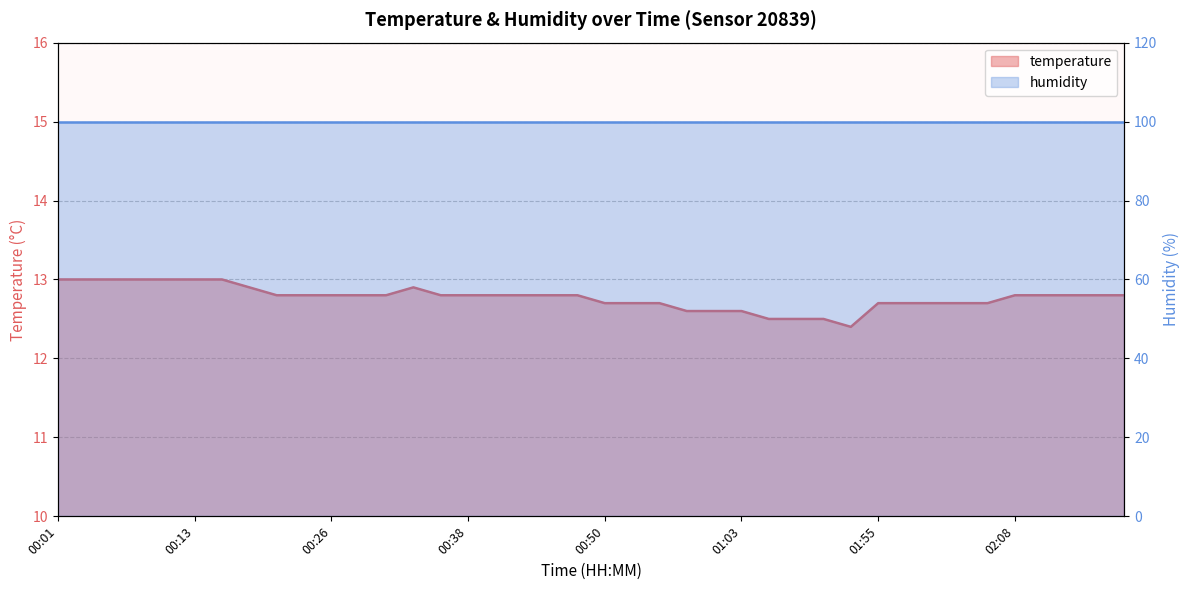

Between 00:50 and 00:18, which is larger?

00:18